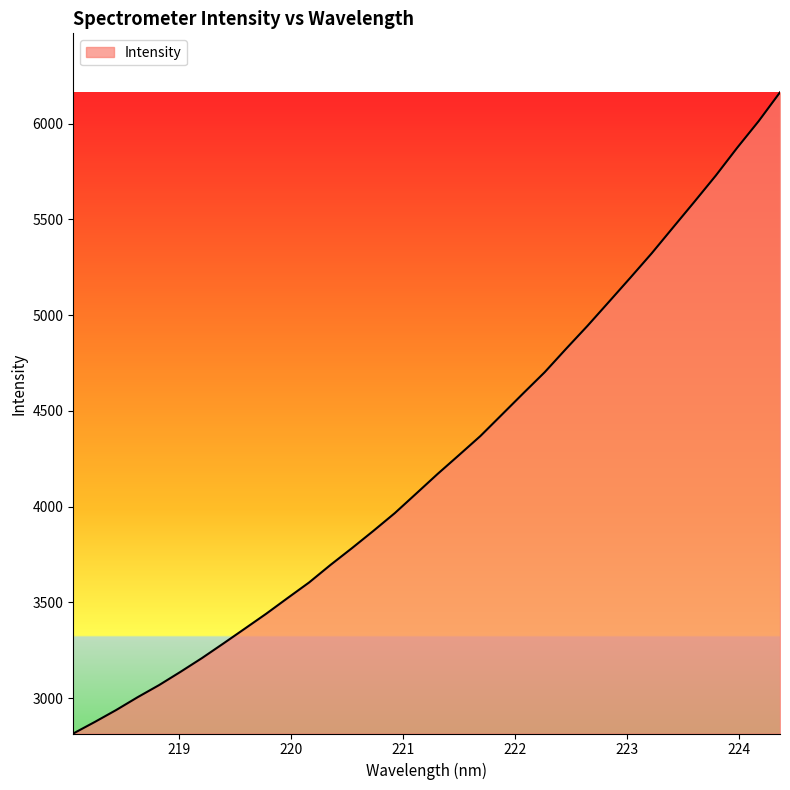

What is the minimum value shown in the chart?

2815.2